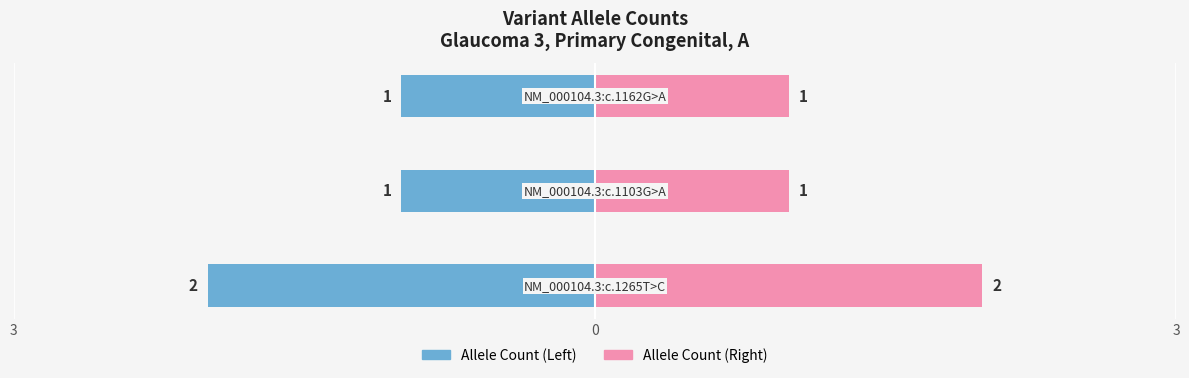

Which series has the widest spread of values?

Allele Count (Left)